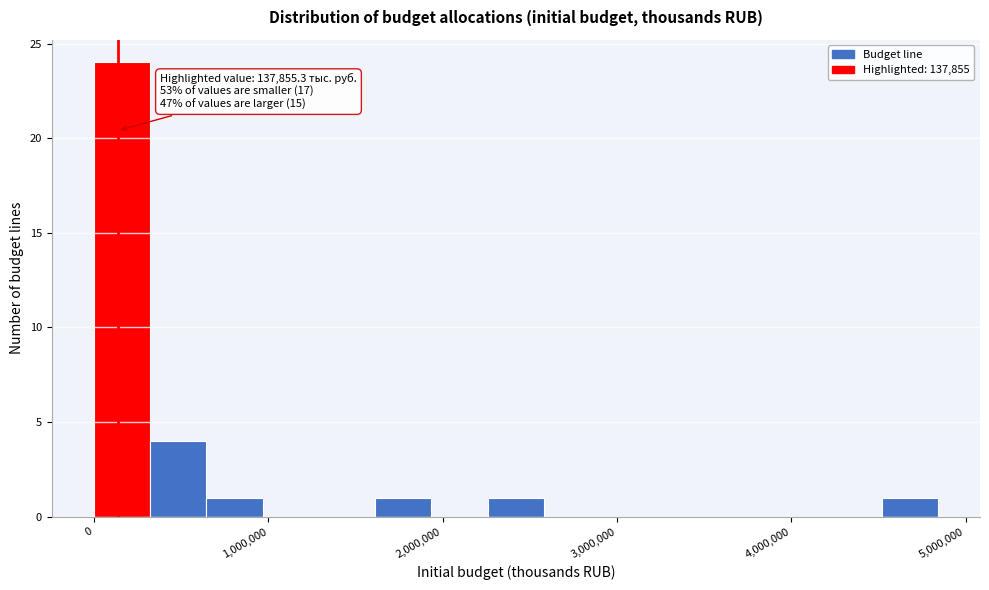

Read against the x-axis, roughly where is the centre of the tallest bar?

200000